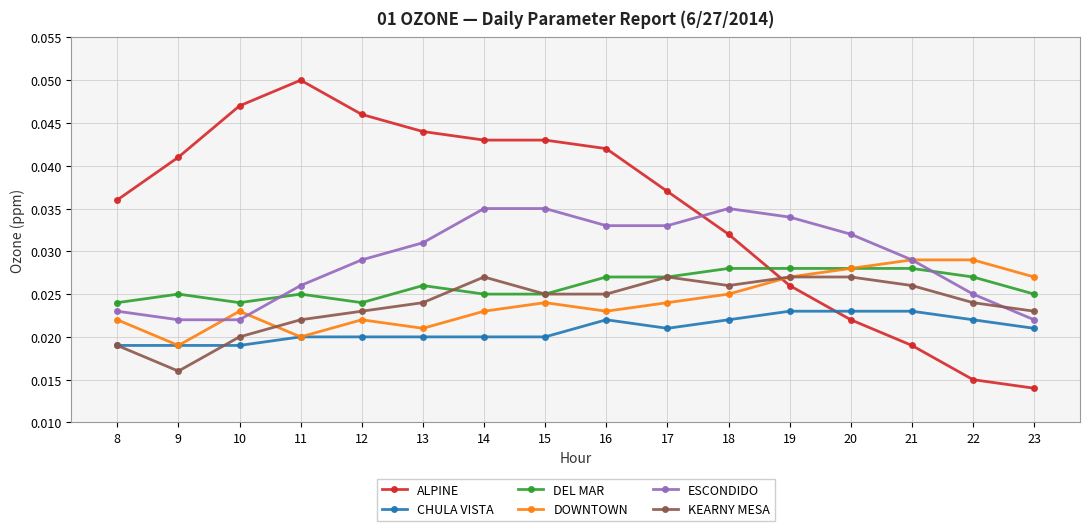

What is the total value across all series at 18?

0.2